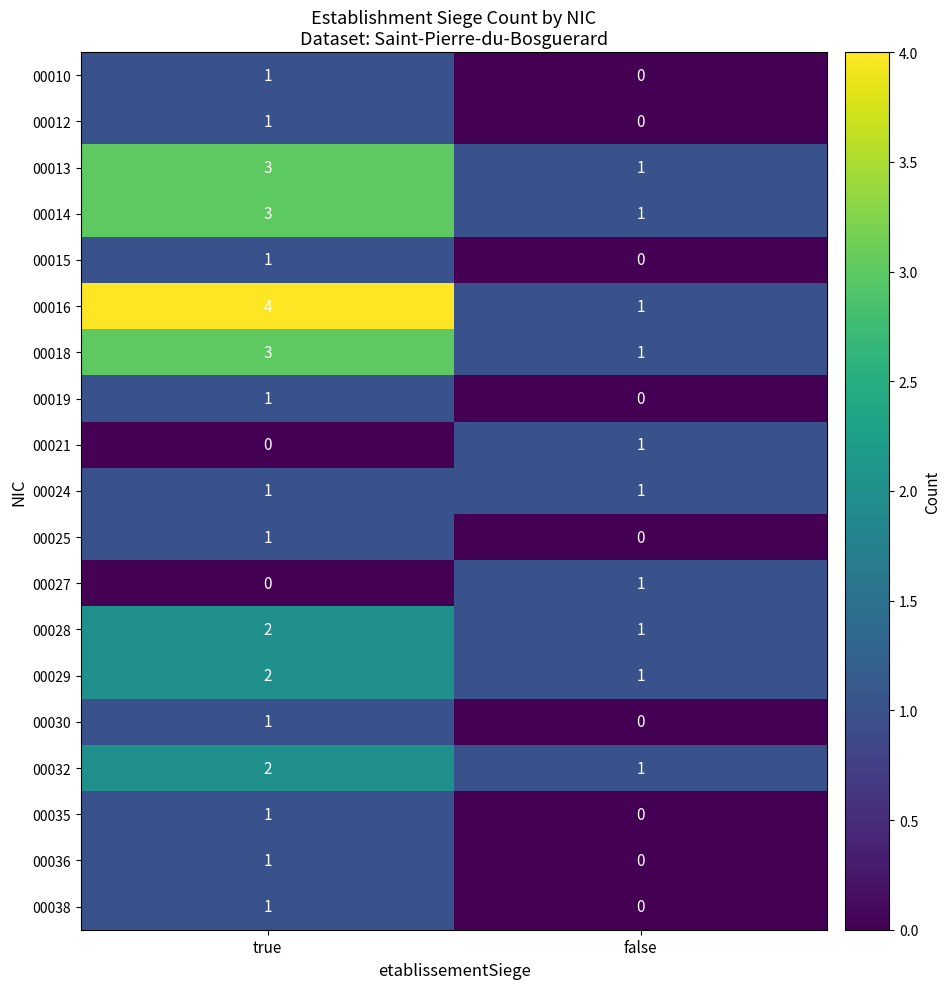

Which category has the highest value across all series?

true